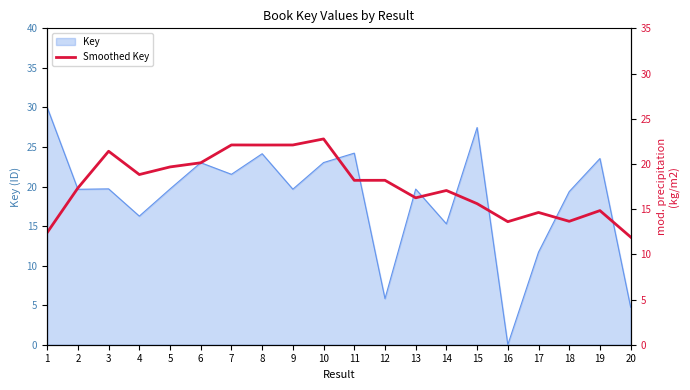

Is it true that Key equals 3.3 at 17?

False